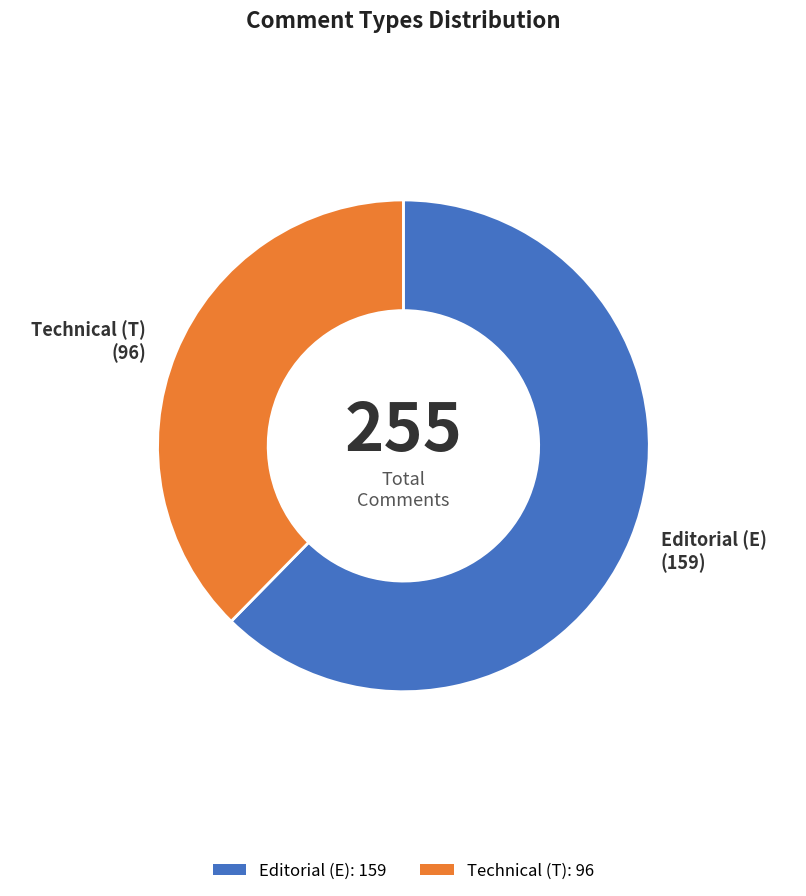

Rank the categories by value from highest to lowest.

Editorial (E), Technical (T)